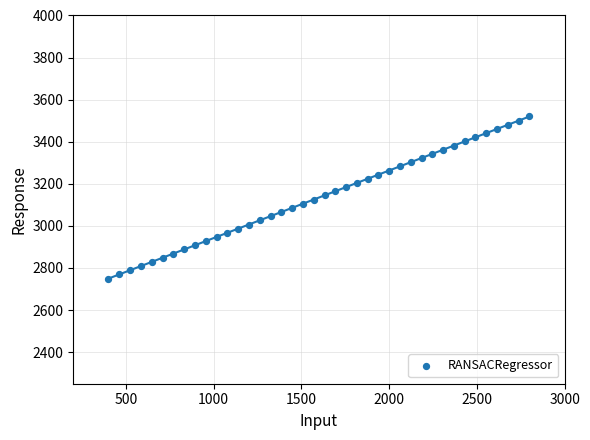

What is the range of X values (max minus min)?

2400.0